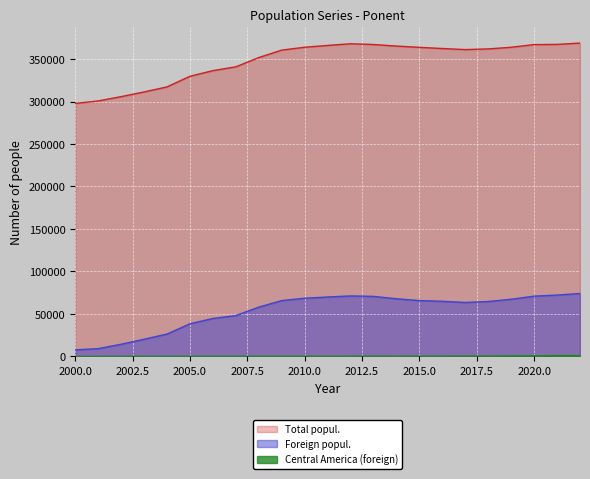

Which series has the largest total across all categories?

Total popul.